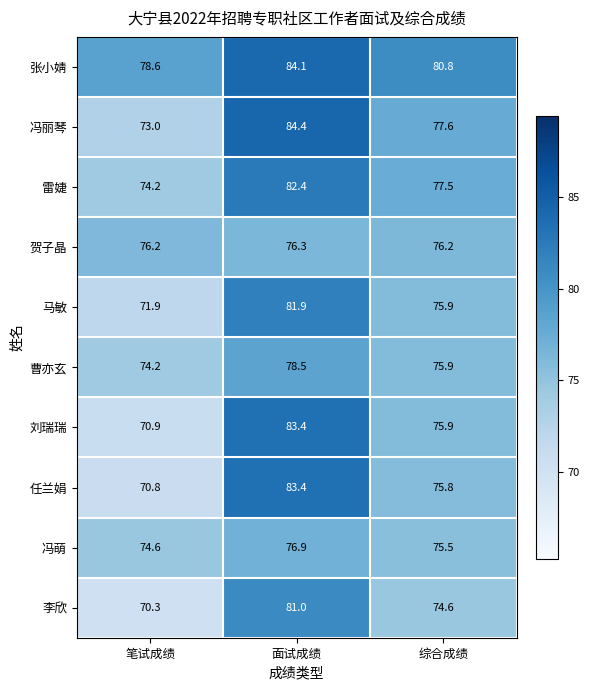

What is the average value of the 曹亦玄 series?

76.2